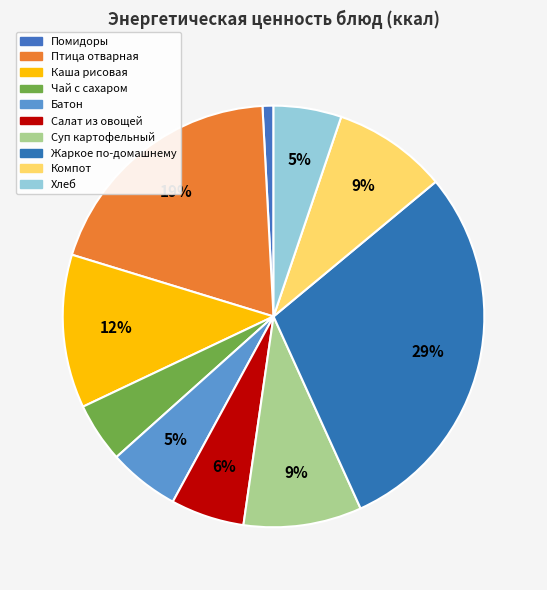

Which category has the biggest portion of the pie?

Жаркое по-домашнему